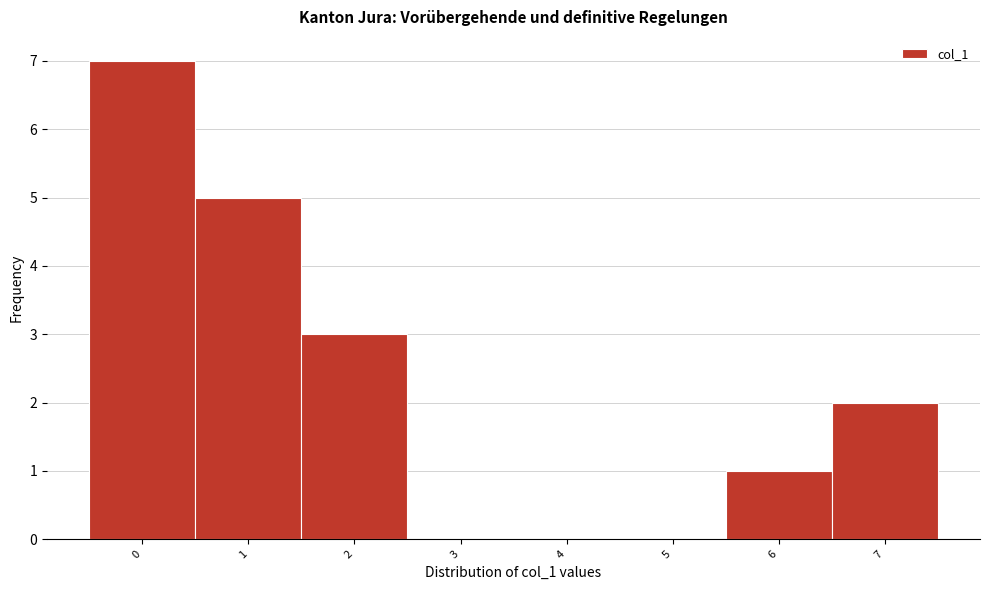

Reading left to right, what are all the values shown in this chart?

0=7	1=5	2=3	3=0	4=0	5=0	6=1	7=2